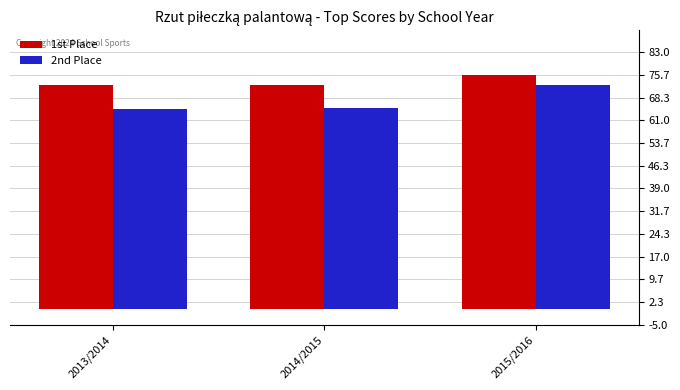

At which category is the sum across all series the highest?

2015/2016